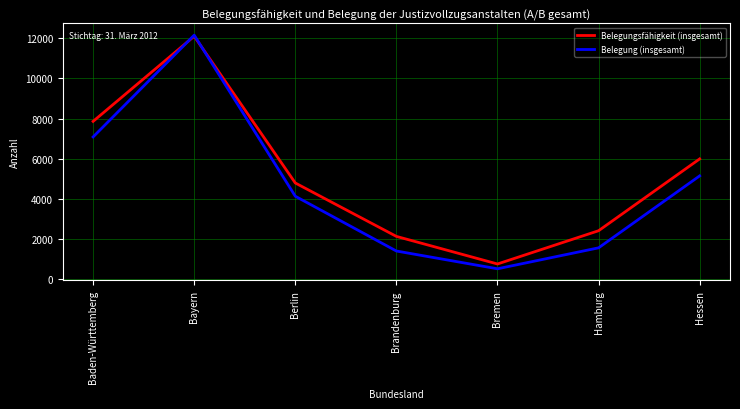

What is the lowest value of the Belegungsfähigkeit (insgesamt) series?

748